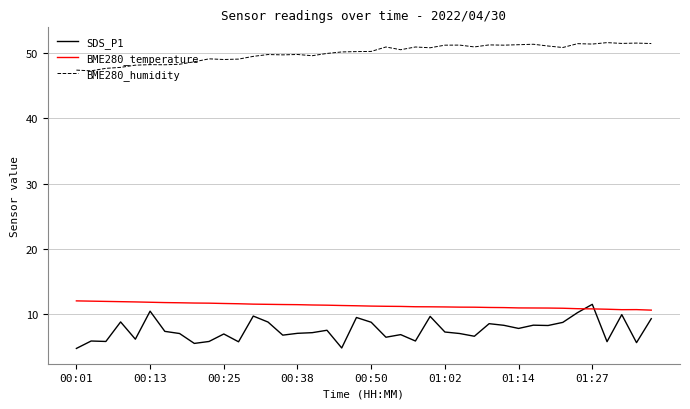

What is the smallest value displayed?

4.7